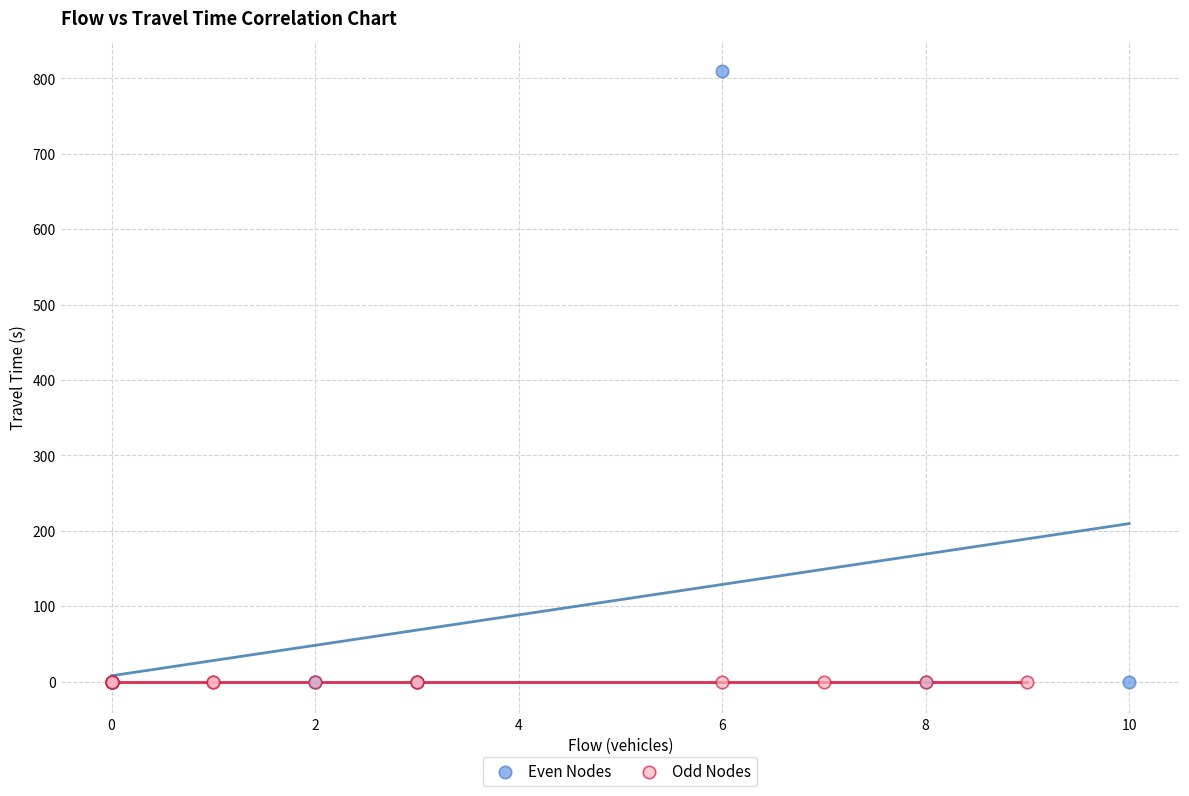

What are all the series names shown in the legend?

Even Nodes, Odd Nodes